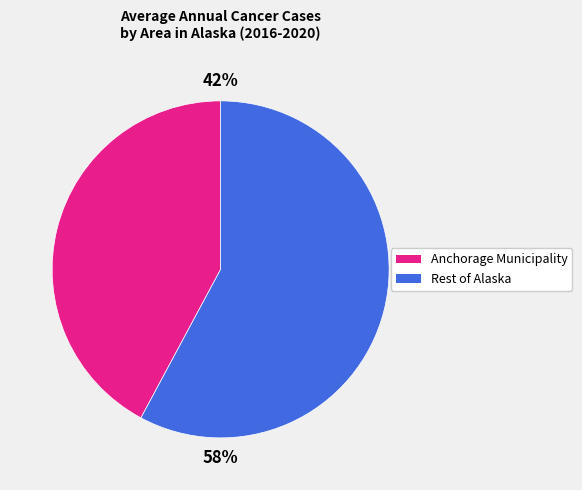

How many segments does this pie chart have?

2